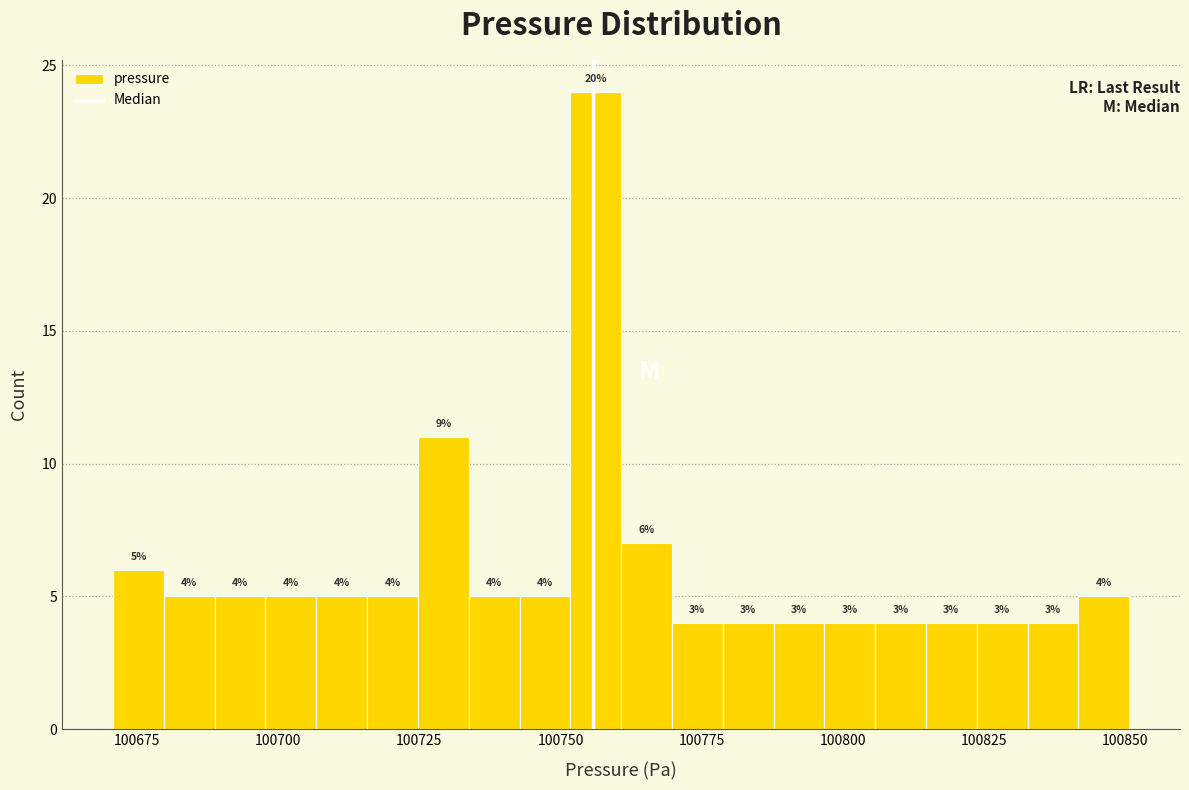

Read against the x-axis, roughly where is the centre of the tallest bar?

100755